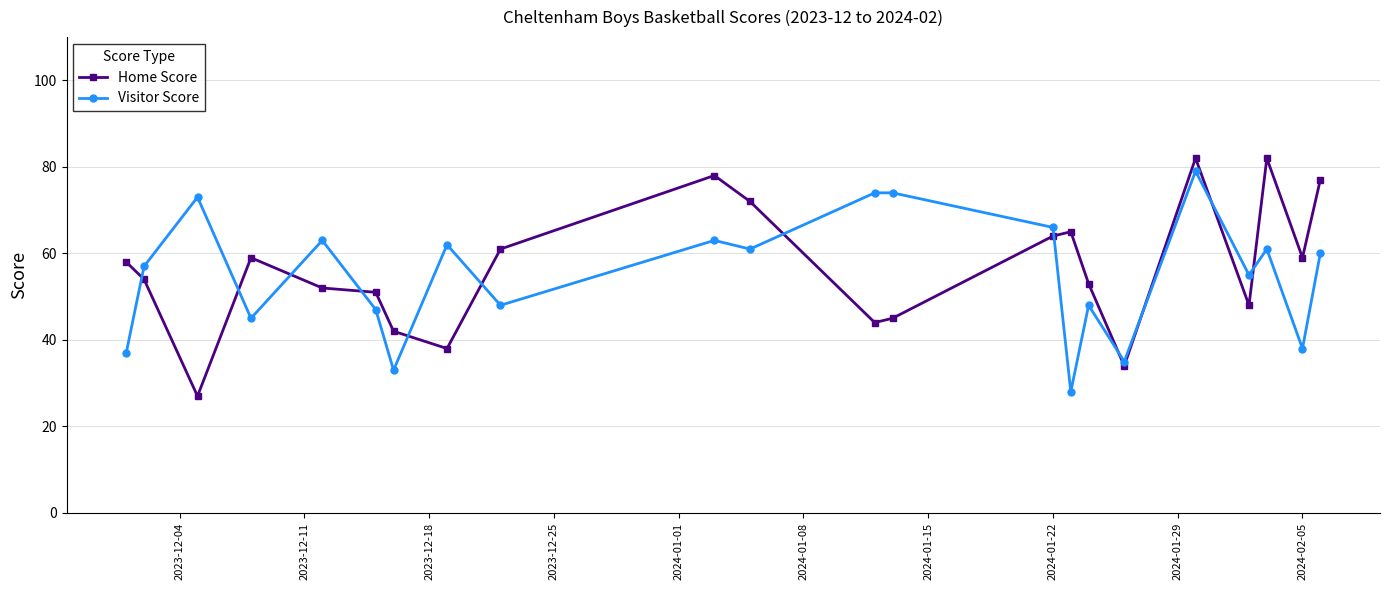

What is the maximum value for Visitor Score?

79